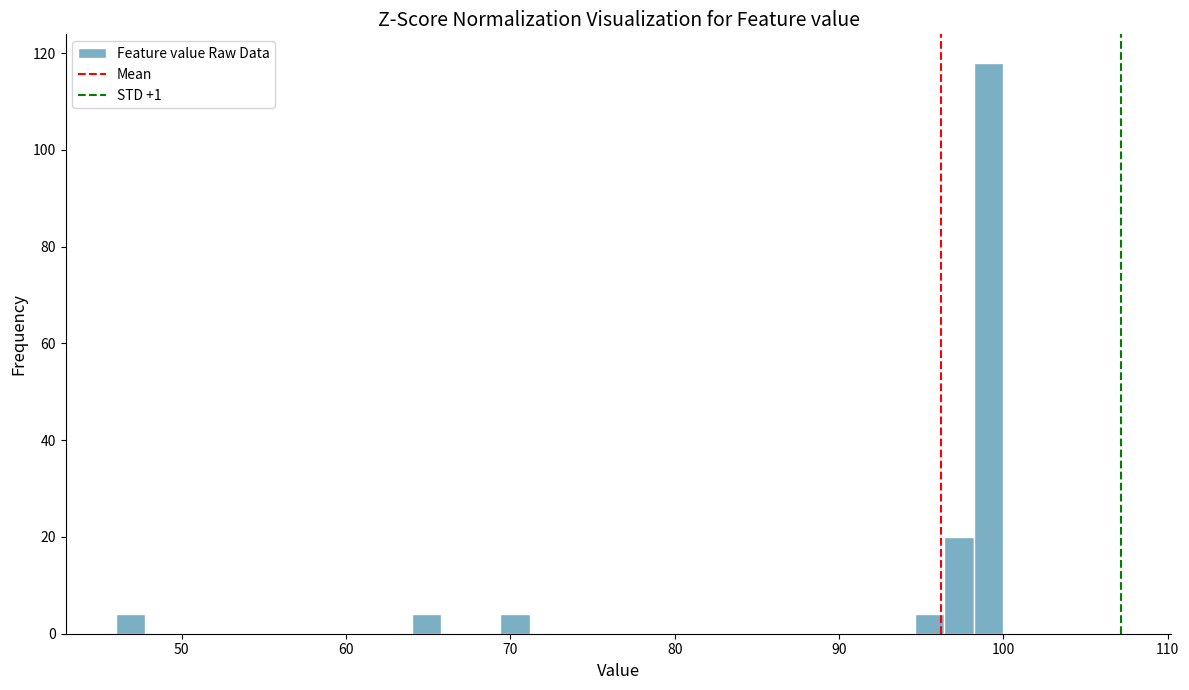

Read against the x-axis, roughly where is the centre of the tallest bar?

99